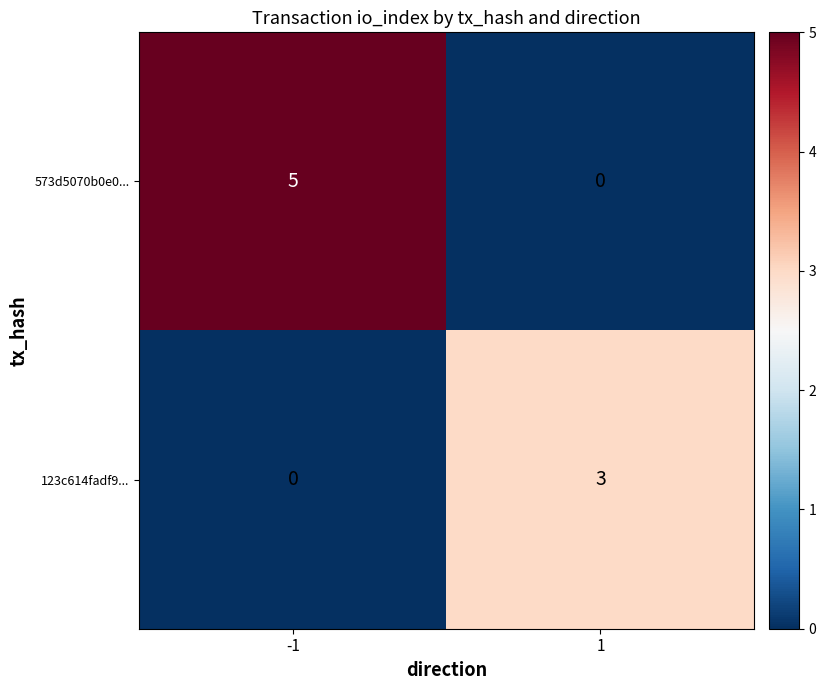

Read the 573d5070b0e0... value at -1.

5